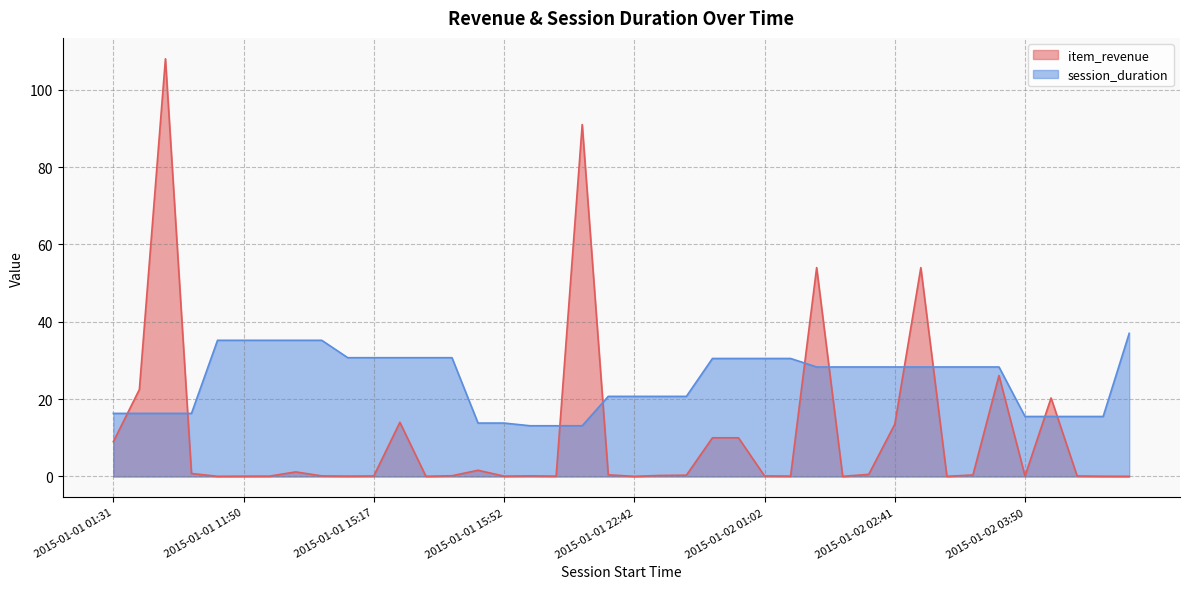

Is it true that item_revenue equals 29.5 at 2015-01-02 03:50?

False